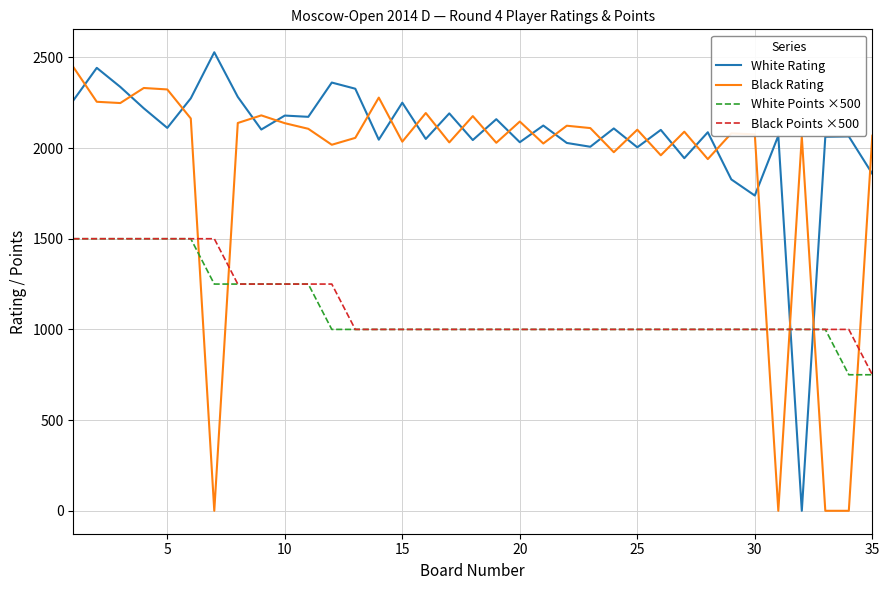

Does the chart display data point markers on the line(s)?

No